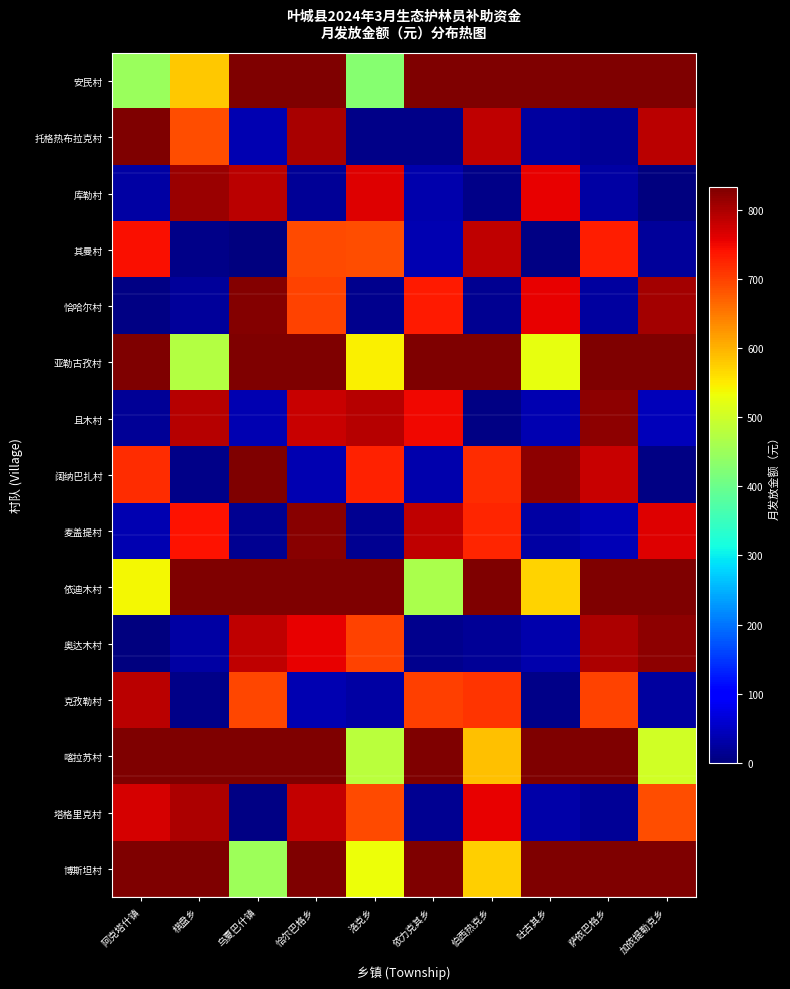

Reading left to right, list all the values displayed in this chart.

安民村: 阿克塔什镇=447.9	棋盘乡=581.7	乌夏巴什镇=833.3	恰尔巴格乡=833.3	洛克乡=429.0	依力克其乡=833.3	伯西热克乡=833.3	吐古其乡=833.3	萨依巴格乡=833.3	加依提勒克乡=833.3
托格热布拉克村: 阿克塔什镇=830.2	棋盘乡=687.8	乌夏巴什镇=37.5	恰尔巴格乡=801.5	洛克乡=8.2	依力克其乡=8.3	伯西热克乡=787.7	吐古其乡=23.6	萨依巴格乡=19.4	加依提勒克乡=789.6
库勒村: 阿克塔什镇=27.5	棋盘乡=812.4	乌夏巴什镇=789.5	恰尔巴格乡=16.5	洛克乡=764.9	依力克其乡=35.3	伯西热克乡=9.0	吐古其乡=756.2	萨依巴格乡=26.7	加依提勒克乡=2.1
其曼村: 阿克塔什镇=742.2	棋盘乡=7.7	乌夏巴什镇=2.9	恰尔巴格乡=691.0	洛克乡=688.5	依力克其乡=36.4	伯西热克乡=787.6	吐古其乡=4.4	萨依巴格乡=730.7	加依提勒克乡=19.8
恰哈尔村: 阿克塔什镇=5.5	棋盘乡=22.3	乌夏巴什镇=828.2	恰尔巴格乡=696.9	洛克乡=11.6	依力克其乡=734.0	伯西热克乡=14.0	吐古其乡=755.3	萨依巴格乡=24.6	加依提勒克乡=805.6
亚勒古孜村: 阿克塔什镇=833.3	棋盘乡=473.6	乌夏巴什镇=833.3	恰尔巴格乡=833.3	洛克乡=545.6	依力克其乡=833.3	伯西热克乡=833.3	吐古其乡=526.5	萨依巴格乡=833.3	加依提勒克乡=833.3
且木村: 阿克塔什镇=17.5	棋盘乡=792.6	乌夏巴什镇=37.3	恰尔巴格乡=779.8	洛克乡=791.2	依力克其乡=751.9	伯西热克乡=6.3	吐古其乡=36.1	萨依巴格乡=822.1	加依提勒克乡=44.4
阔纳巴扎村: 阿克塔什镇=717.5	棋盘乡=8.9	乌夏巴什镇=832.5	恰尔巴格乡=36.7	洛克乡=727.3	依力克其乡=32.8	伯西热克乡=717.6	吐古其乡=822.2	萨依巴格乡=779.6	加依提勒克乡=5.2
麦盖提村: 阿克塔什镇=38.8	棋盘乡=739.8	乌夏巴什镇=14.9	恰尔巴格乡=823.8	洛克乡=14.0	依力克其乡=784.6	伯西热克乡=723.9	吐古其乡=28.7	萨依巴格乡=39.9	加依提勒克乡=762.5
依迪木村: 阿克塔什镇=539.2	棋盘乡=833.3	乌夏巴什镇=833.3	恰尔巴格乡=833.3	洛克乡=833.3	依力克其乡=465.2	伯西热克乡=833.3	吐古其乡=571.7	萨依巴格乡=833.3	加依提勒克乡=833.3
奥达木村: 阿克塔什镇=1.4	棋盘乡=28.6	乌夏巴什镇=786.2	恰尔巴格乡=757.0	洛克乡=697.2	依力克其乡=11.2	伯西热克乡=18.5	吐古其乡=34.0	萨依巴格乡=799.0	加依提勒克乡=821.8
克孜勒村: 阿克塔什镇=789.9	棋盘乡=7.3	乌夏巴什镇=693.9	恰尔巴格乡=36.4	洛克乡=28.5	依力克其乡=702.6	伯西热克乡=712.8	吐古其乡=8.4	萨依巴格乡=699.4	加依提勒克乡=24.3
喀拉苏村: 阿克塔什镇=833.3	棋盘乡=833.3	乌夏巴什镇=833.3	恰尔巴格乡=833.3	洛克乡=479.5	依力克其乡=833.3	伯西热克乡=588.1	吐古其乡=833.3	萨依巴格乡=833.3	加依提勒克乡=503.6
塔格里克村: 阿克塔什镇=770.7	棋盘乡=800.0	乌夏巴什镇=5.4	恰尔巴格乡=782.7	洛克乡=691.9	依力克其乡=14.5	伯西热克乡=755.5	吐古其乡=31.6	萨依巴格乡=16.4	加依提勒克乡=687.6
博斯坦村: 阿克塔什镇=833.3	棋盘乡=833.3	乌夏巴什镇=451.6	恰尔巴格乡=833.3	洛克乡=532.0	依力克其乡=833.3	伯西热克乡=575.5	吐古其乡=833.3	萨依巴格乡=833.3	加依提勒克乡=833.3